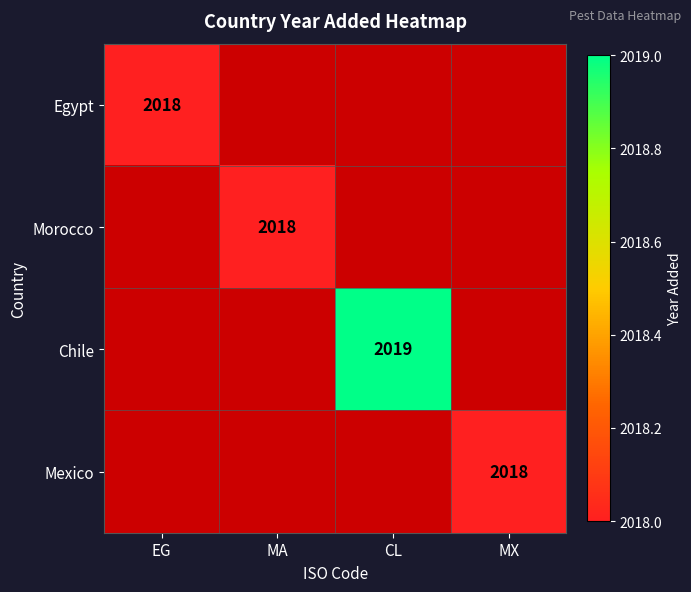

Is it true that Mexico equals 0 at MA?

True